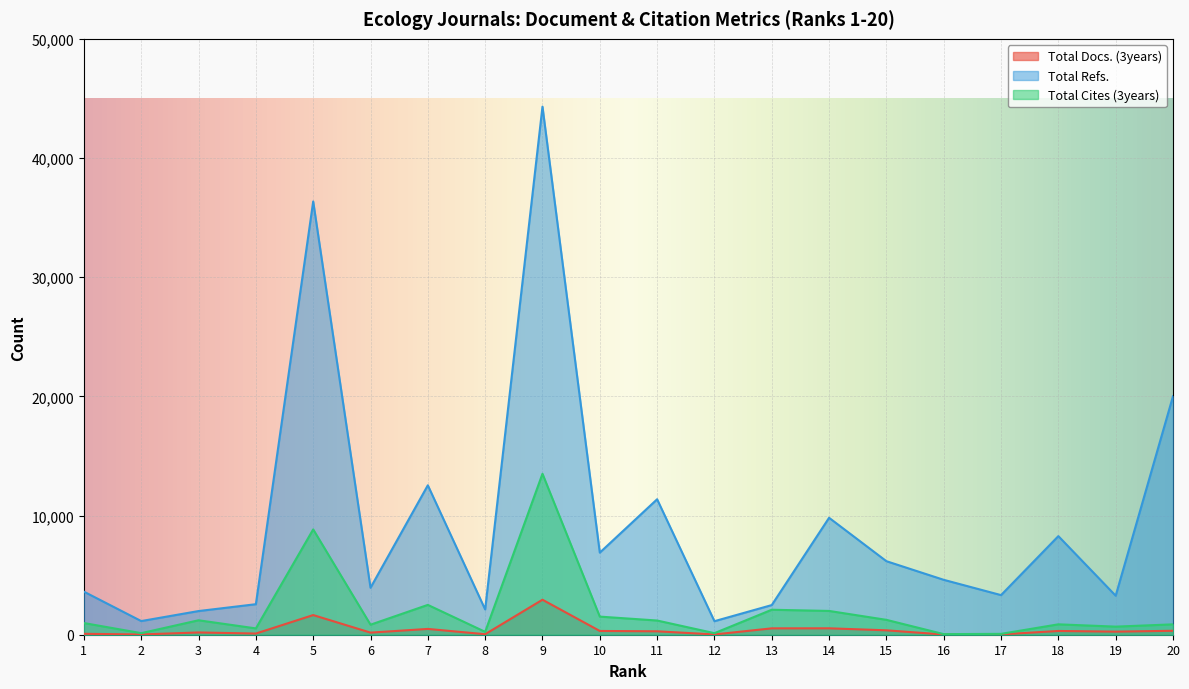

What is the sum of all Total Cites (3years) values?

39512